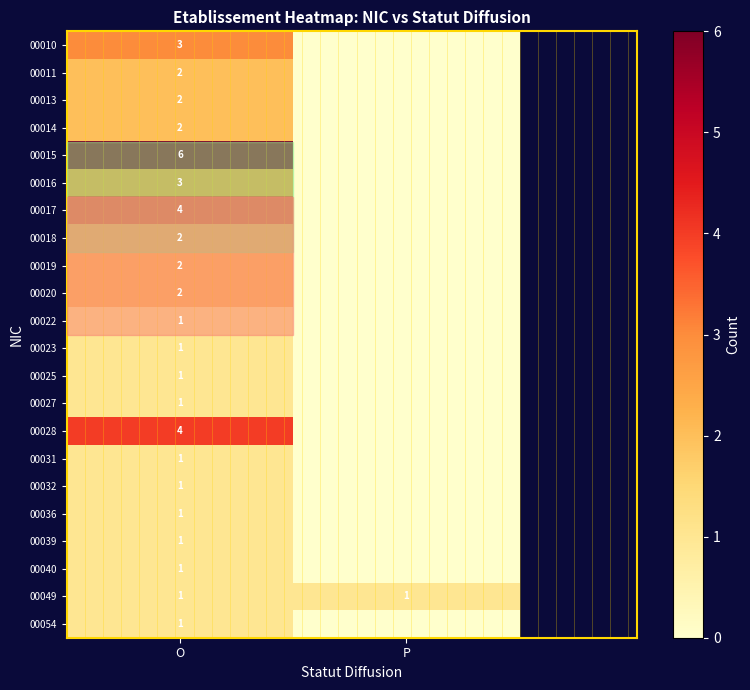

Is it true that 00054 equals 0 at O?

False